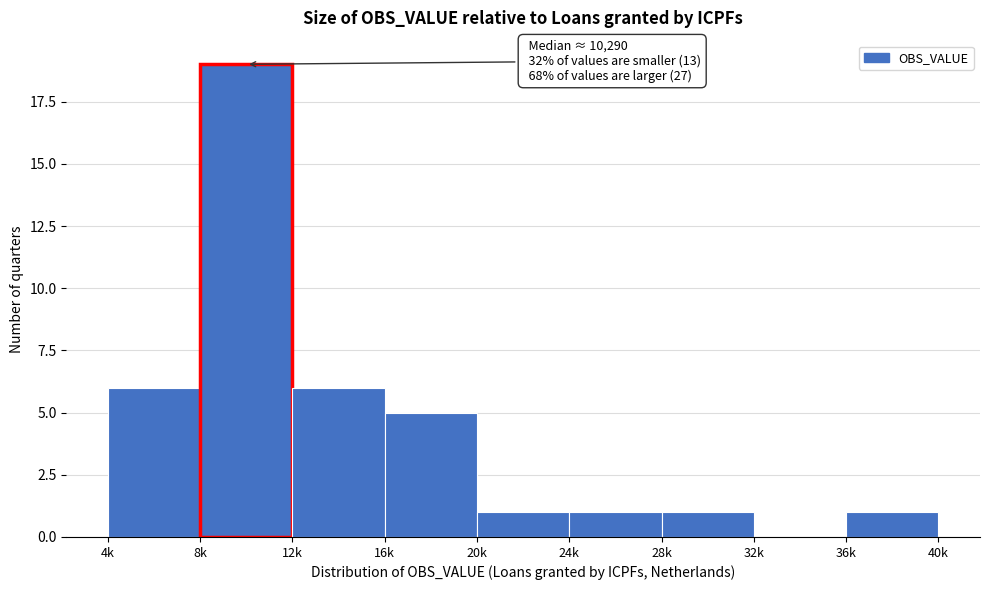

Reading right to left, transcribe all the data shown in this chart.

36k=1	32k=0	28k=1	24k=1	20k=1	16k=5	12k=6	8k=19	4k=6